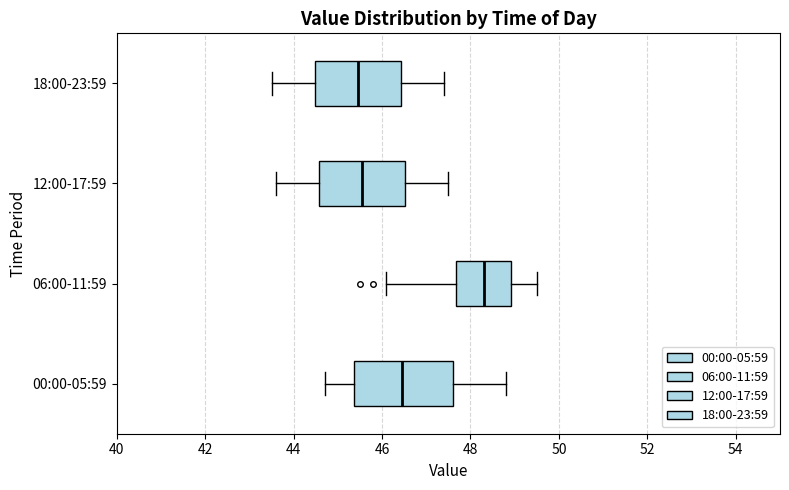

Where does the median line of the box for 00:00-05:59 sit on the x-axis? The values are not printed on the chart, so give them approximately, as read against the axis.

46.4